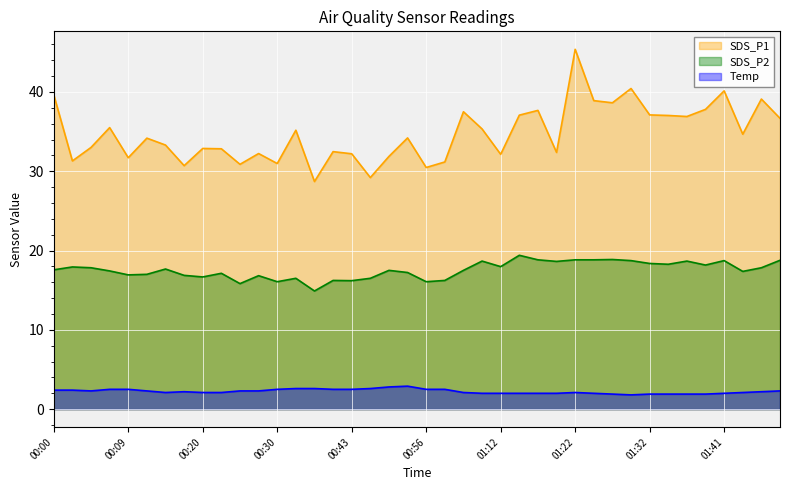

Reading right to left, extract all data points from this chart.

SDS_P1: 01:49=36.7	01:46=39.1	01:43=34.7	01:41=40.1	01:39=37.8	01:36=36.9	01:34=37.0	01:32=37.1	01:29=40.4	01:27=38.6	01:24=38.9	01:22=45.4	01:19=32.4	01:17=37.7	01:14=37.1	01:12=32.1	01:10=35.3	01:07=37.5	00:59=31.2	00:56=30.5	00:51=34.2	00:48=31.9	00:45=29.2	00:43=32.2	00:41=32.5	00:38=28.7	00:33=35.2	00:30=31.0	00:28=32.2	00:25=30.9	00:23=32.8	00:20=32.9	00:18=30.7	00:15=33.3	00:12=34.2	00:09=31.7	00:07=35.5	00:05=33.0	00:02=31.3	00:00=39.6
SDS_P2: 01:49=18.8	01:46=17.8	01:43=17.4	01:41=18.7	01:39=18.2	01:36=18.7	01:34=18.3	01:32=18.4	01:29=18.7	01:27=18.9	01:24=18.8	01:22=18.8	01:19=18.6	01:17=18.8	01:14=19.4	01:12=18.0	01:10=18.7	01:07=17.5	00:59=16.2	00:56=16.1	00:51=17.2	00:48=17.5	00:45=16.5	00:43=16.2	00:41=16.2	00:38=14.9	00:33=16.5	00:30=16.1	00:28=16.8	00:25=15.8	00:23=17.1	00:20=16.7	00:18=16.9	00:15=17.7	00:12=17.0	00:09=16.9	00:07=17.4	00:05=17.8	00:02=17.9	00:00=17.6
Temp: 01:49=2.3	01:46=2.2	01:43=2.1	01:41=2.0	01:39=1.9	01:36=1.9	01:34=1.9	01:32=1.9	01:29=1.8	01:27=1.9	01:24=2.0	01:22=2.1	01:19=2.0	01:17=2.0	01:14=2.0	01:12=2.0	01:10=2.0	01:07=2.1	00:59=2.5	00:56=2.5	00:51=2.9	00:48=2.8	00:45=2.6	00:43=2.5	00:41=2.5	00:38=2.6	00:33=2.6	00:30=2.5	00:28=2.3	00:25=2.3	00:23=2.1	00:20=2.1	00:18=2.2	00:15=2.1	00:12=2.3	00:09=2.5	00:07=2.5	00:05=2.3	00:02=2.4	00:00=2.4